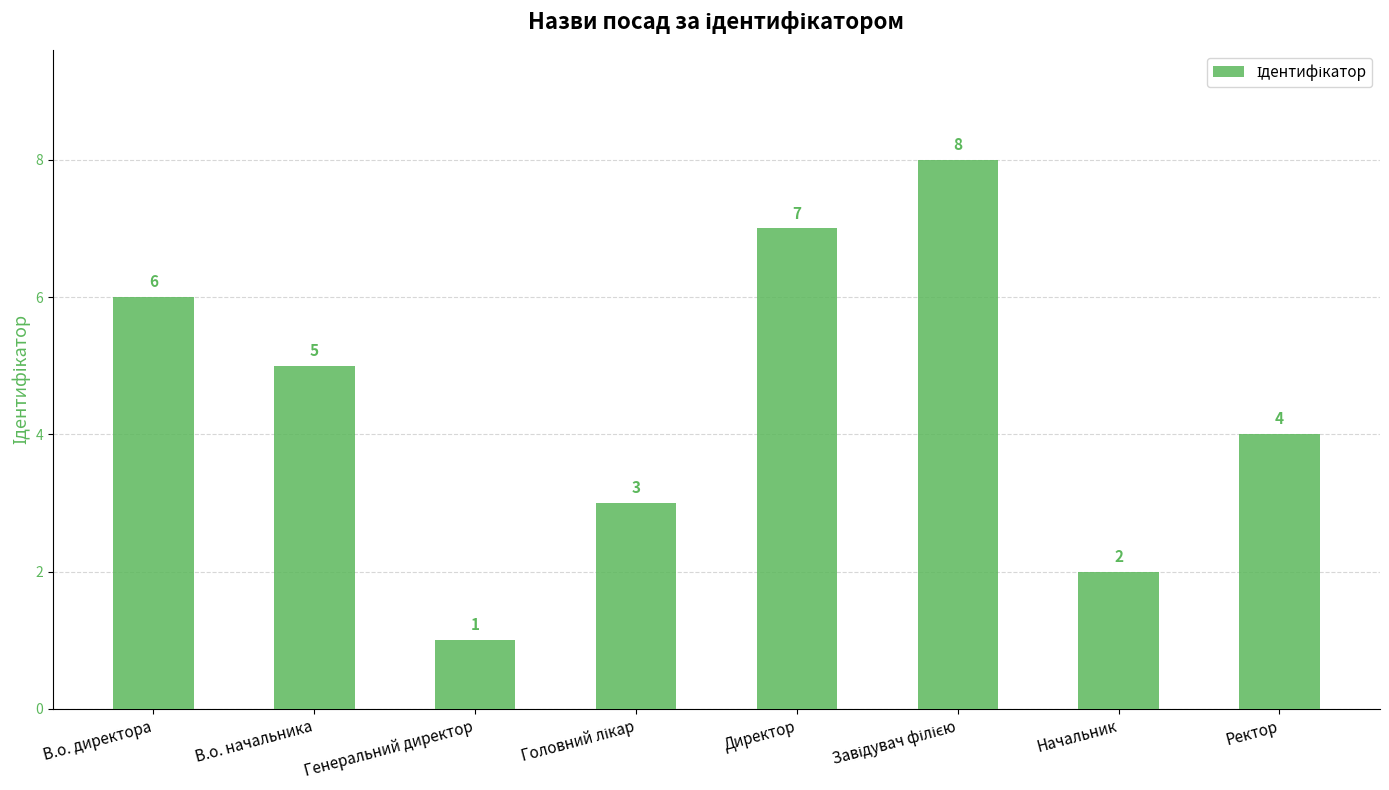

Reading right to left, transcribe all the data shown in this chart.

4	2	8	7	3	1	5	6